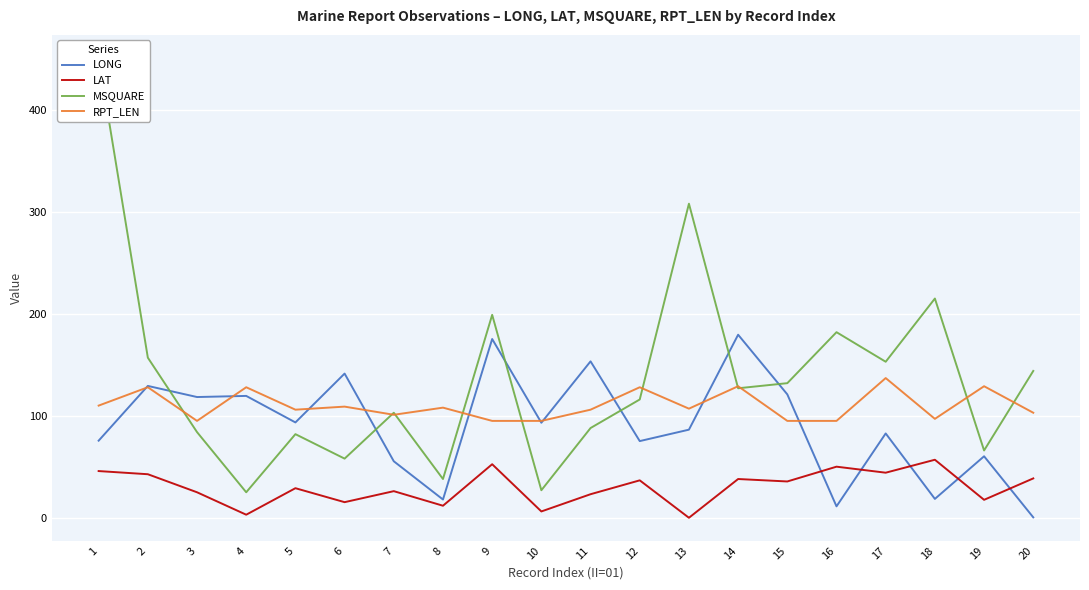

What value does the MSQUARE series have at 11?

88.0